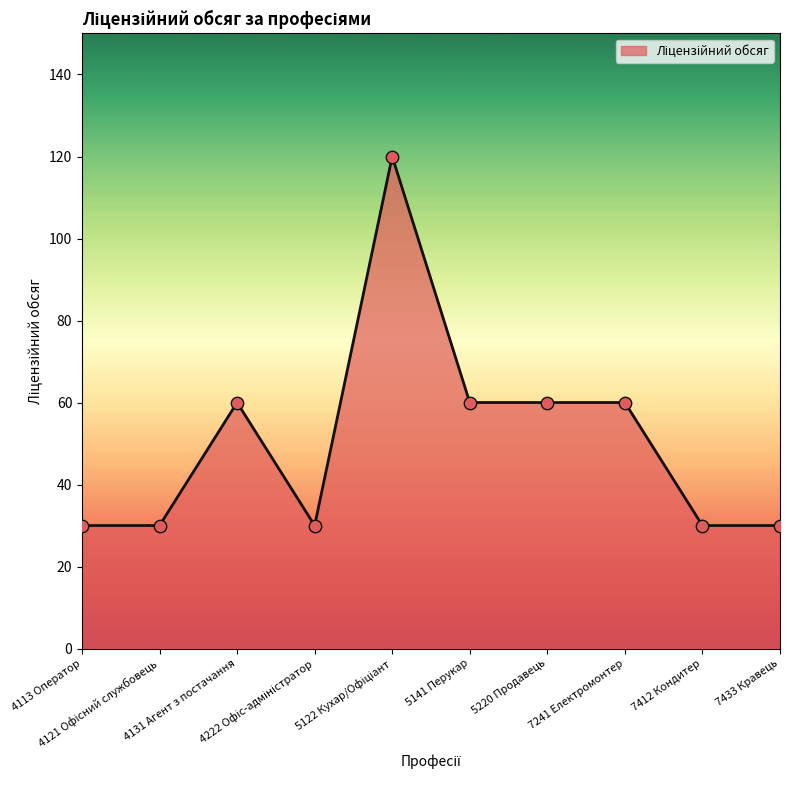

What is the difference between the maximum and minimum values?

90